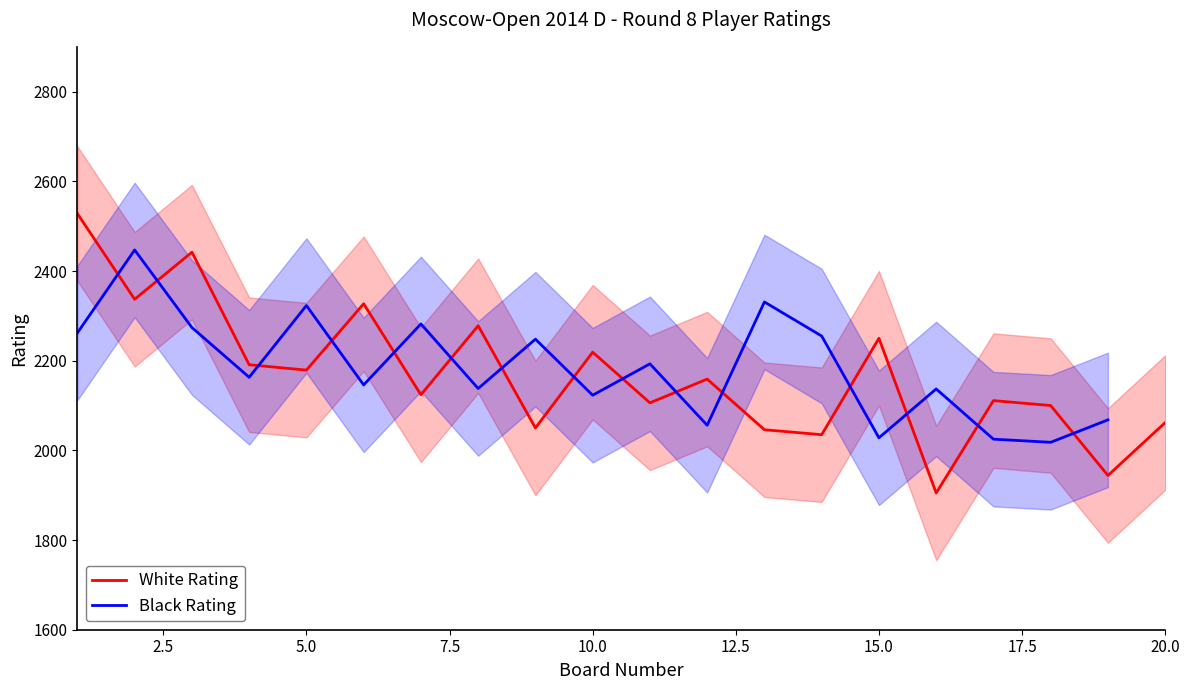

What is the highest value of the White Rating series?

2528